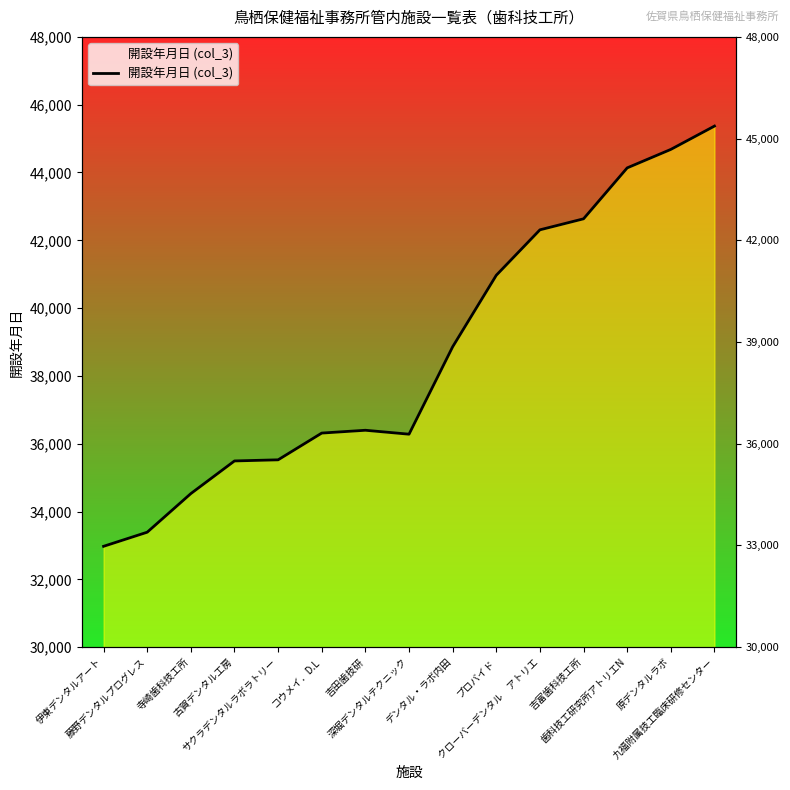

How many points are lower than both their immediate neighbors (excluding endpoints)?

1